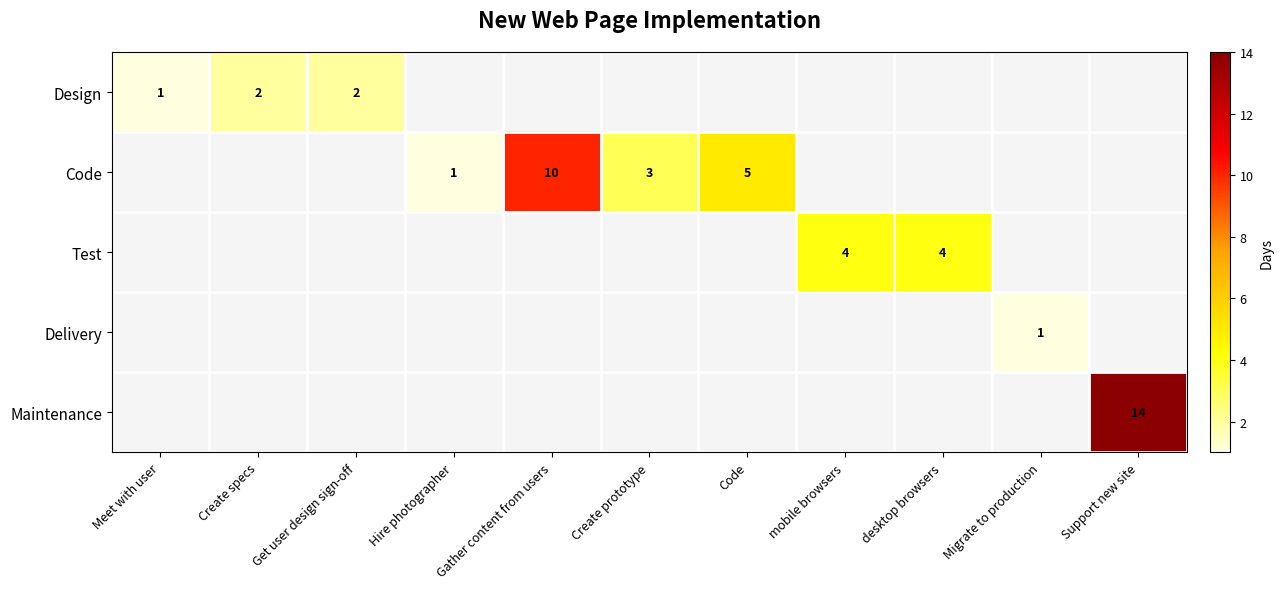

What is the total value across all series at mobile browsers?

4